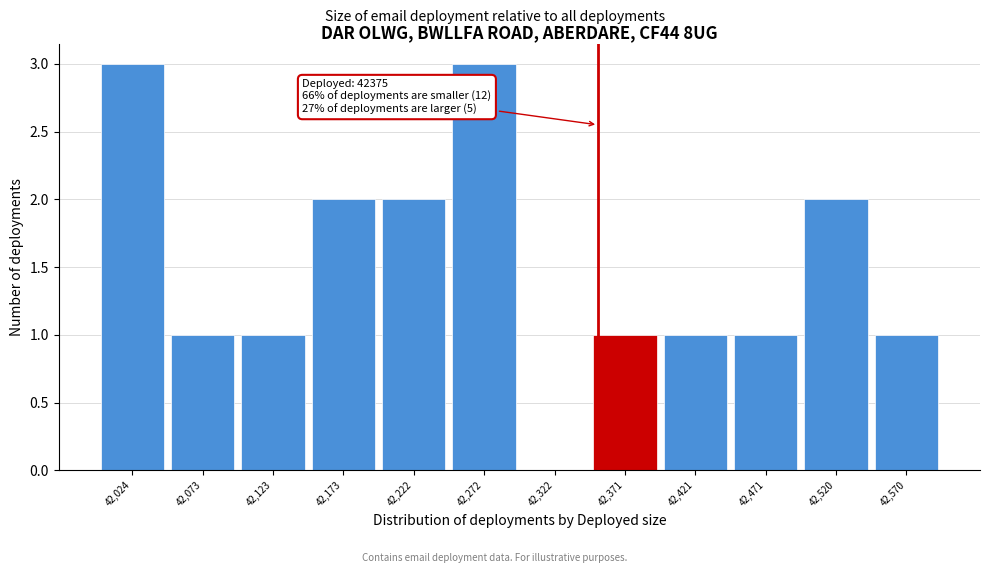

Reading left to right, list all the values displayed in this chart.

42,024=3	42,073=1	42,123=1	42,173=2	42,222=2	42,272=3	42,322=0	42,371=1	42,421=1	42,471=1	42,520=2	42,570=1